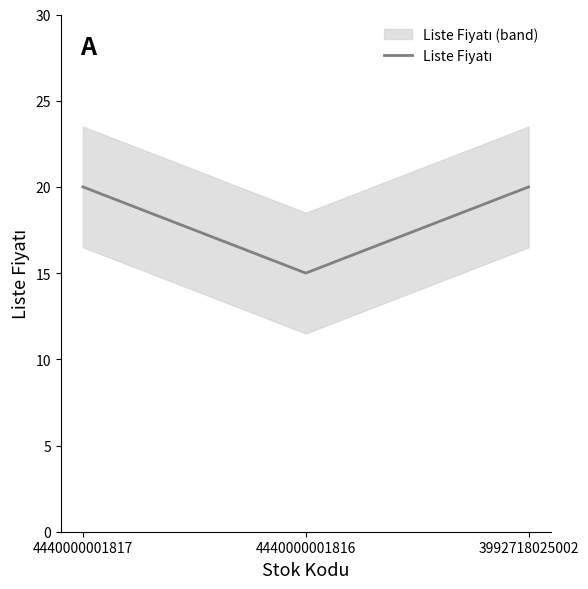

How many values are below 20?

1